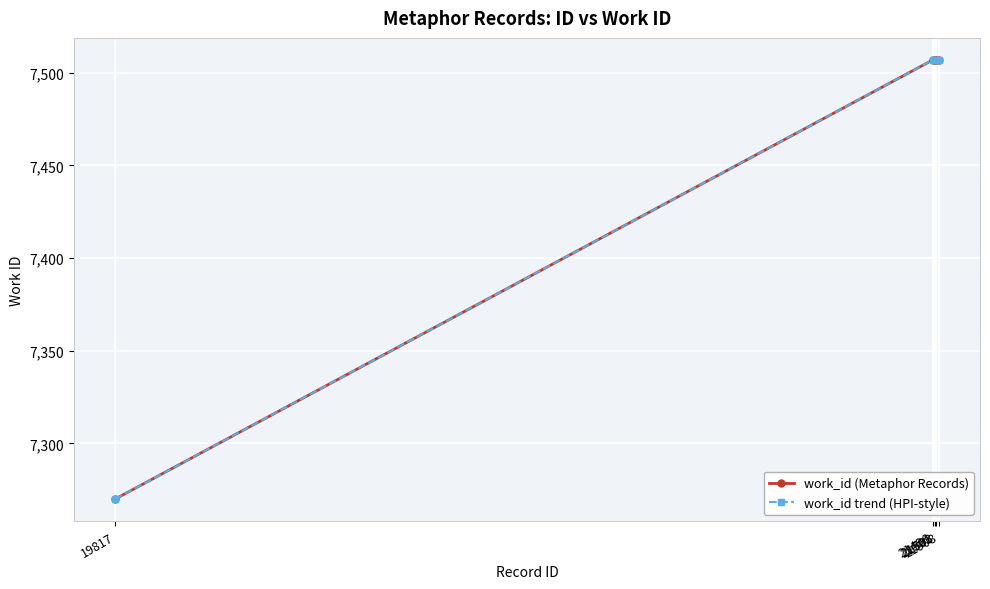

Is this an area chart (filled region under the line)?

No